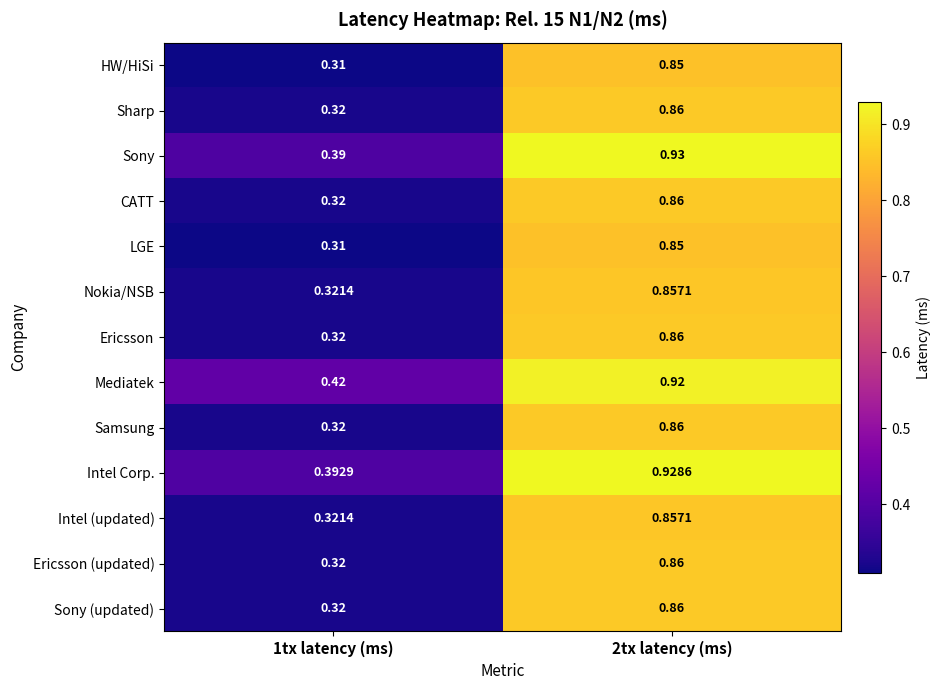

Which series has the largest total across all categories?

Mediatek